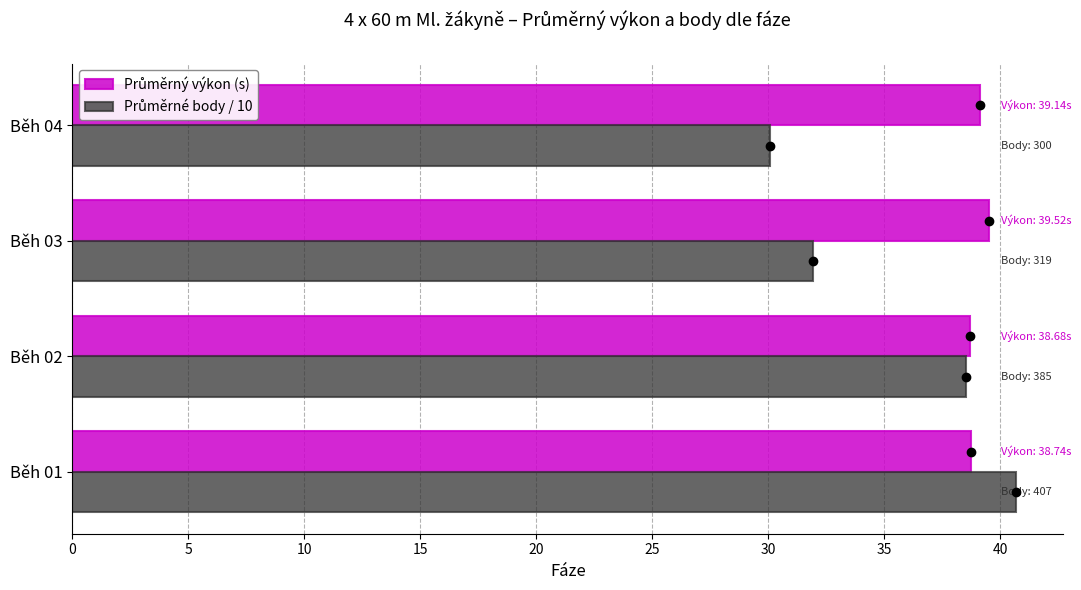

What is the difference between the highest and lowest values at Běh 04?

9.1